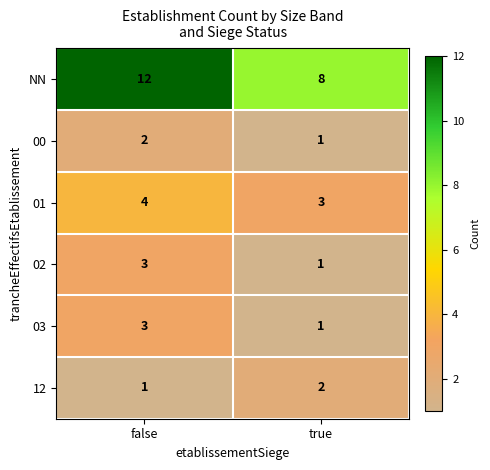

Which series has the largest total across all categories?

NN